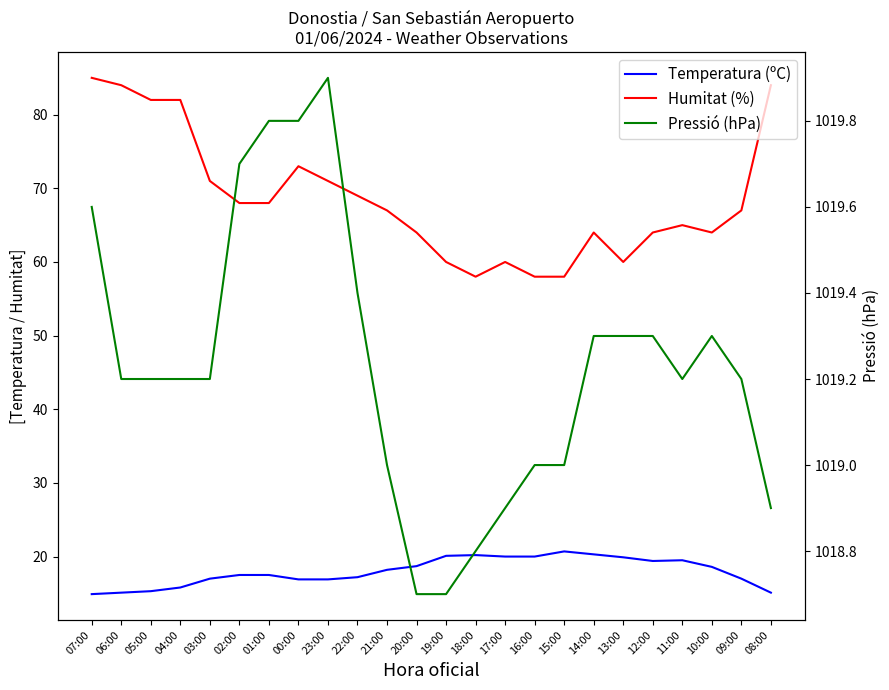

True or false: Temperatura (ºC) and Pressió (hPa) intersect in this chart.

False